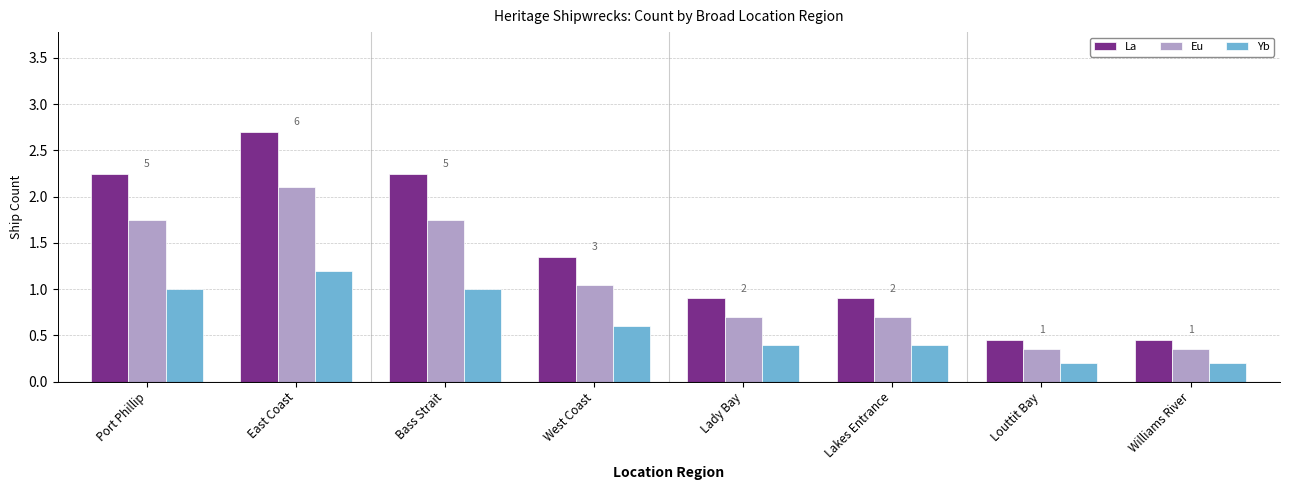

At which category is the sum across all series the highest?

East Coast